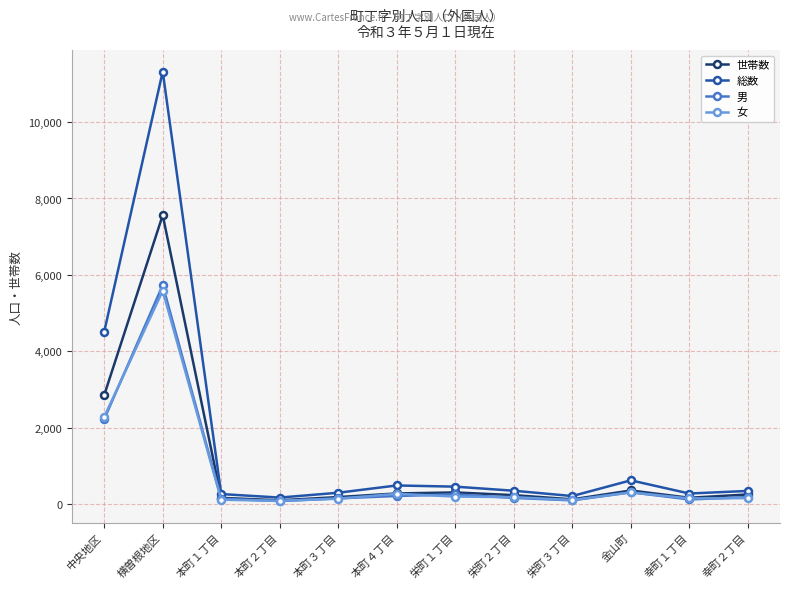

What is the label of the 10th point from the right?

本町１丁目